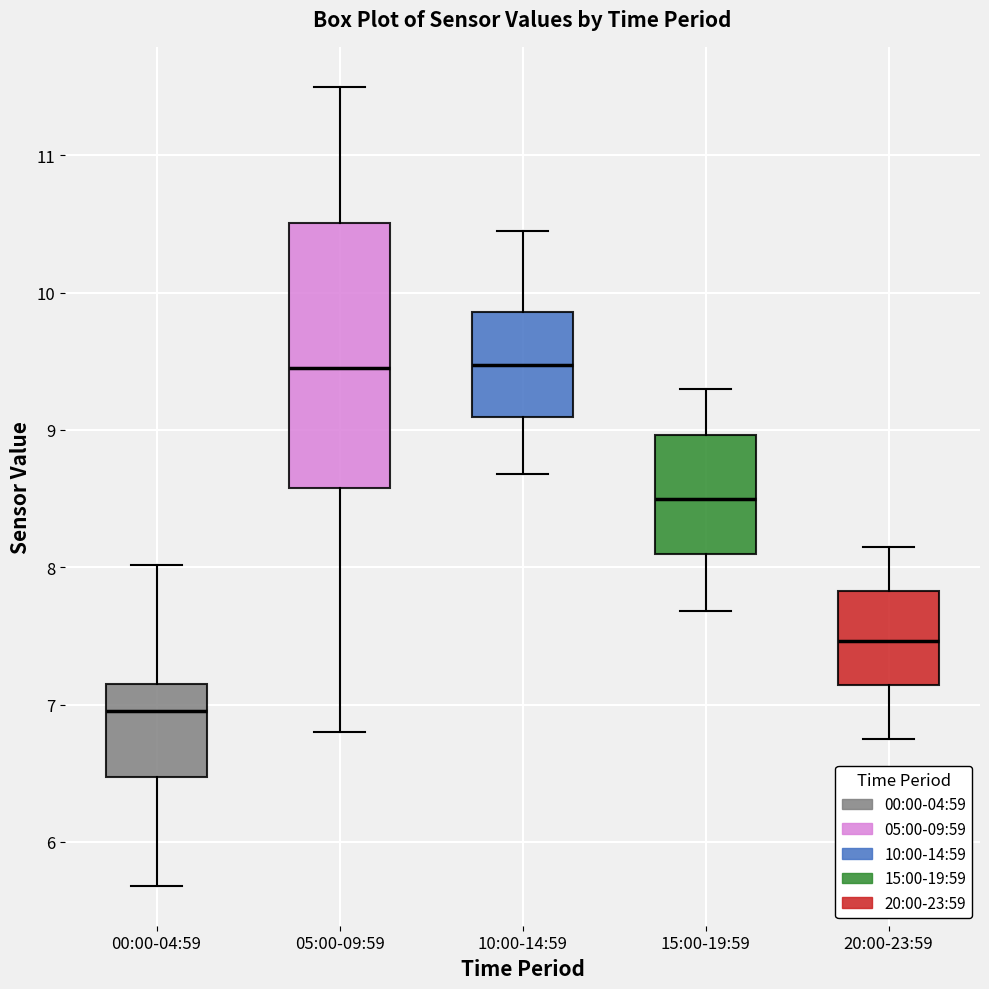

Comparing the boxes themselves (not the whiskers), which one is the tallest?

05:00-09:59